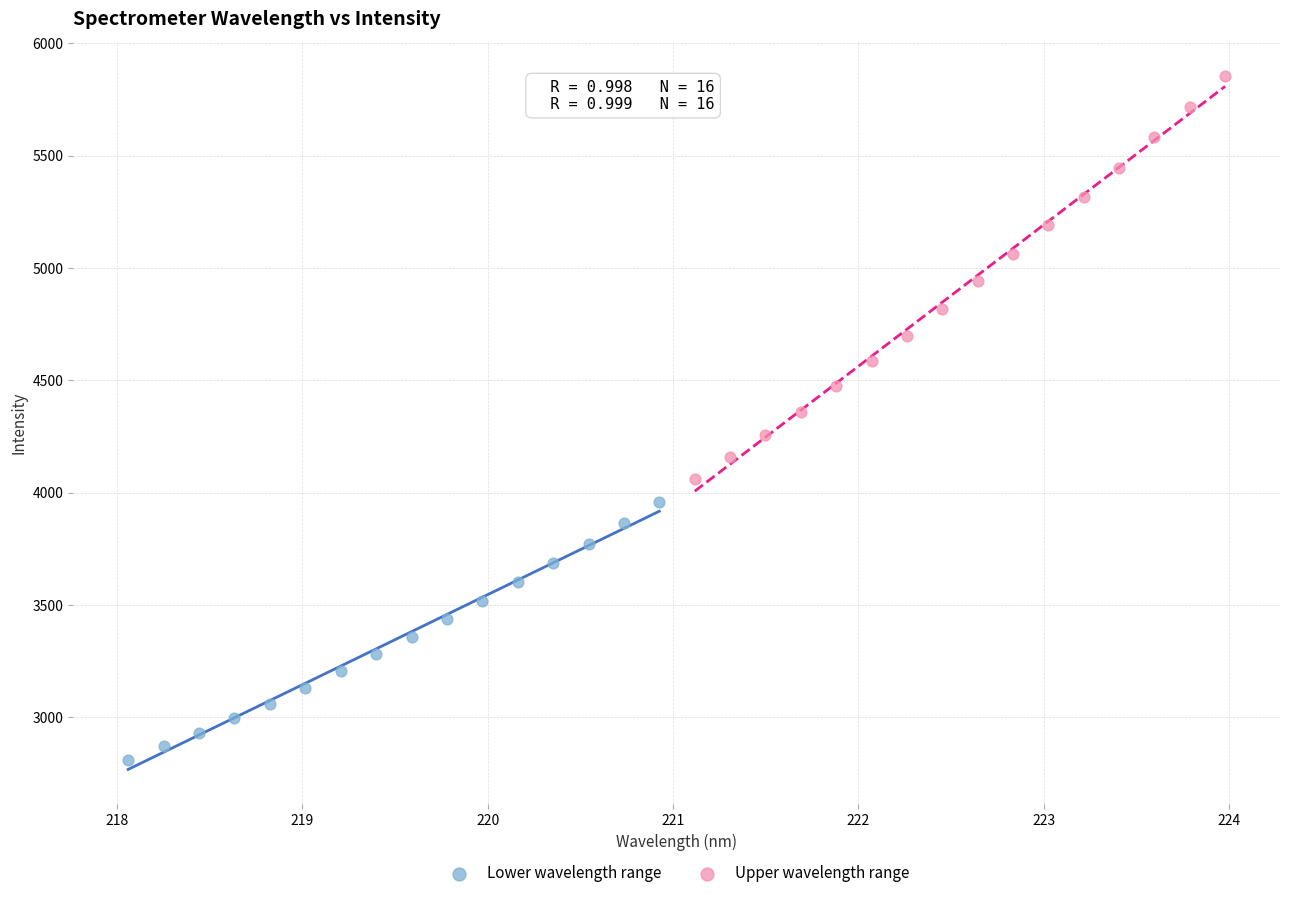

Which series has the largest Y range (max minus min)?

Upper wavelength range